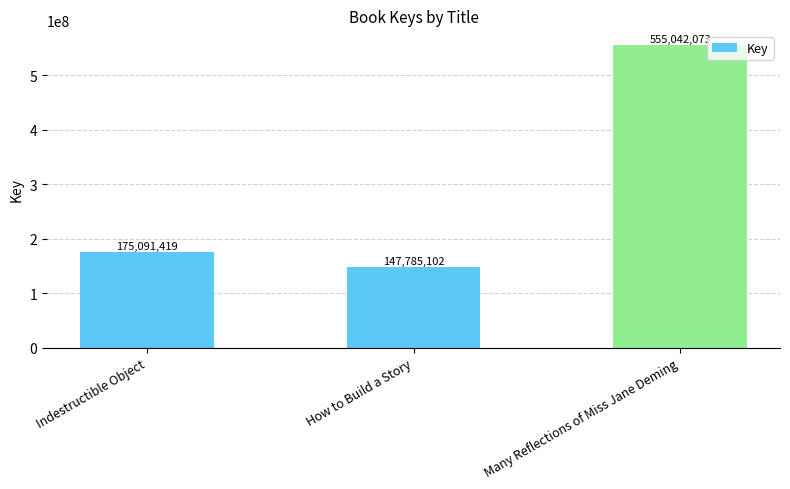

At which label is the value closest to 351413587?

Indestructible Object